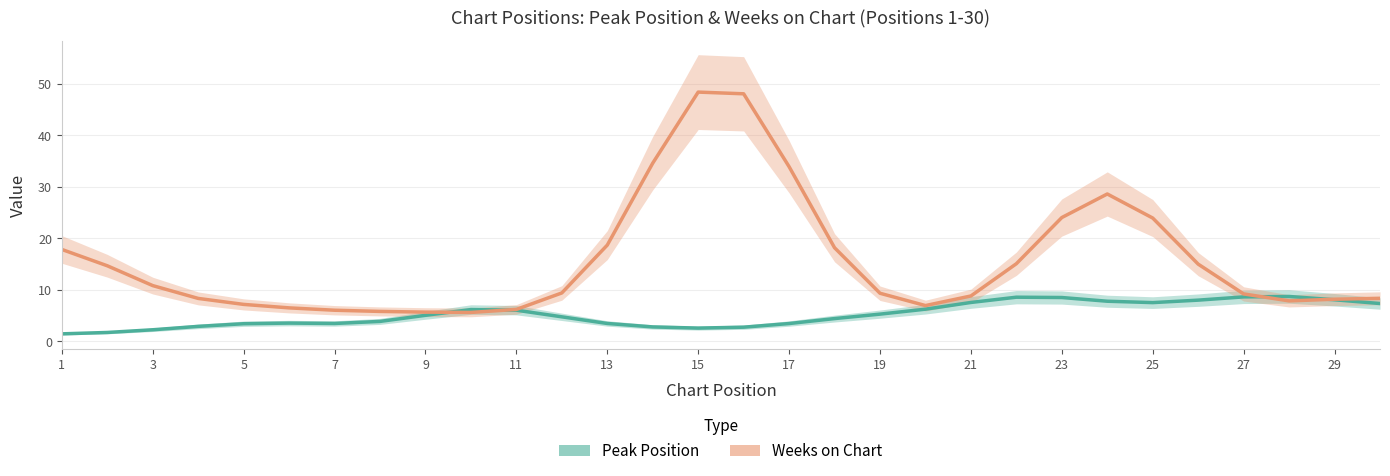

What is the lowest value of the Peak Position series?

1.5